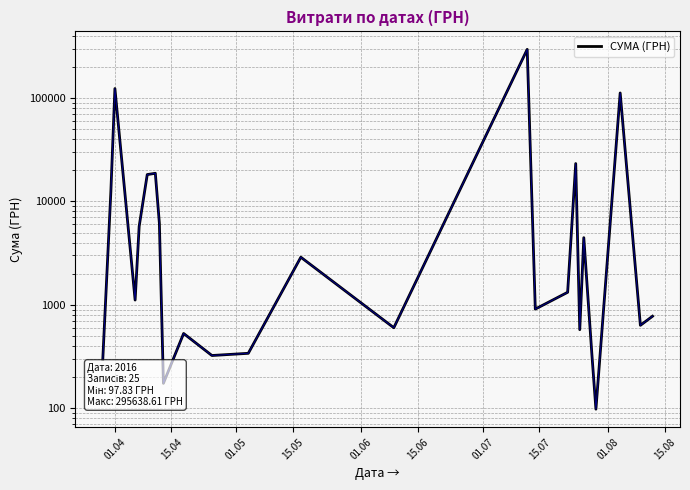

Count the number of data series in this chart.

1